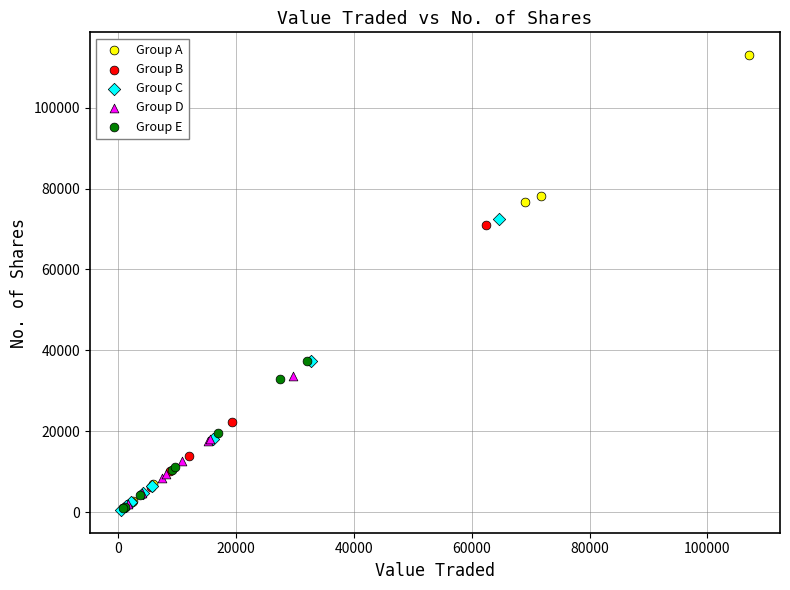

Which series has the largest Y range (max minus min)?

Group A